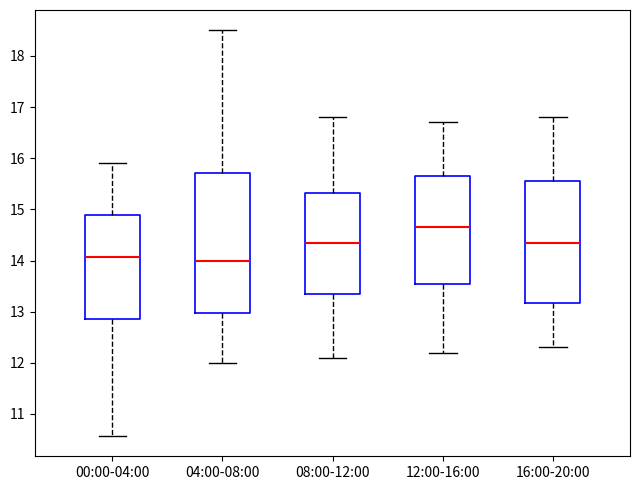

Where does the upper whisker of the box for 12:00-16:00 end on the y-axis? The values are not printed on the chart, so give them approximately, as read against the axis.

16.7